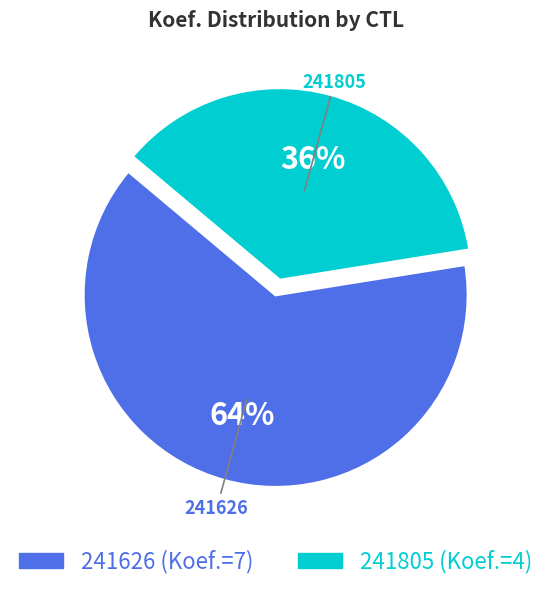

Between 241805 and 241626, which is larger?

241626